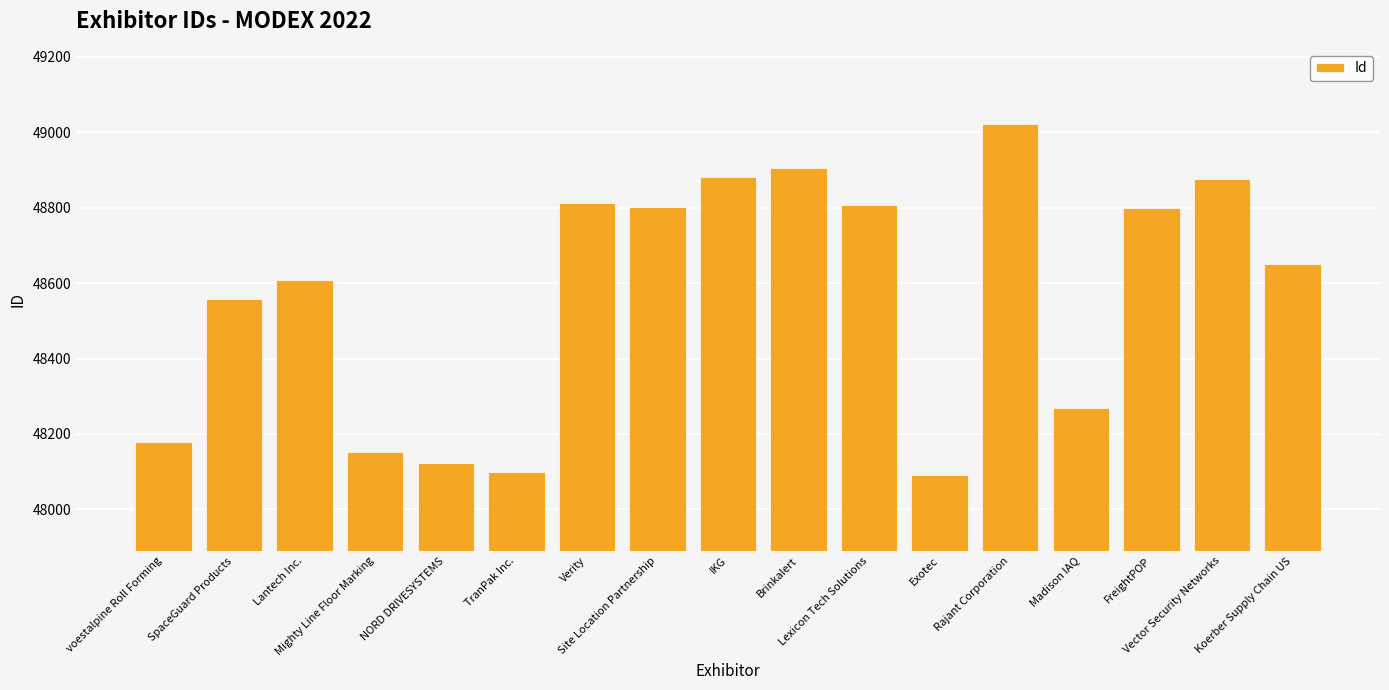

What is the value of the 15th bar from the left?

48799